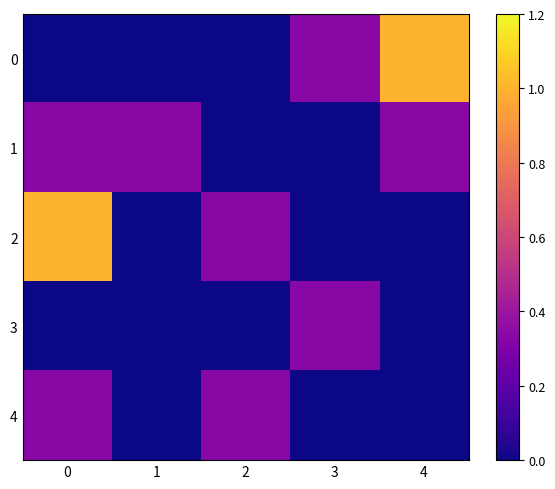

Reading left to right, extract all data points from this chart.

0: 0=0.0	1=0.0	2=0.0	3=0.3	4=1.0
1: 0=0.3	1=0.3	2=0.0	3=0.0	4=0.3
2: 0=1.0	1=0.0	2=0.3	3=0.0	4=0.0
3: 0=0.0	1=0.0	2=0.0	3=0.3	4=0.0
4: 0=0.3	1=0.0	2=0.3	3=0.0	4=0.0